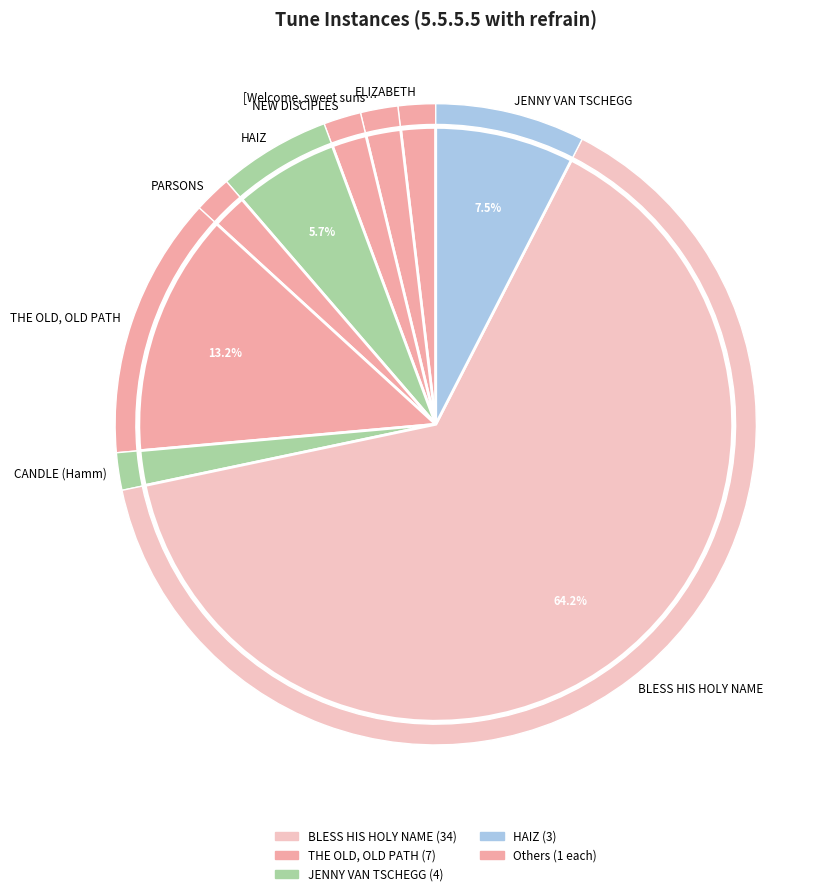

The THE OLD, OLD PATH slice represents 22% of the pie. True or false?

False